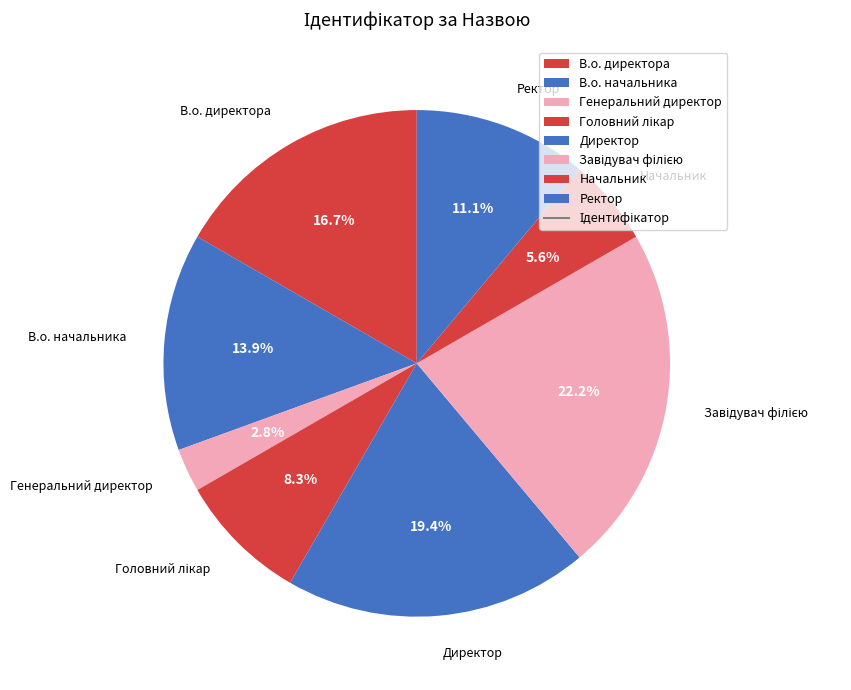

Does В.о. начальника account for over 50% of the chart?

No